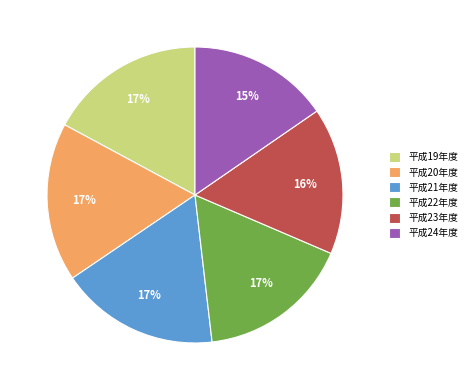

Do 平成22年度 and 平成24年度 together represent more than half of the pie?

No